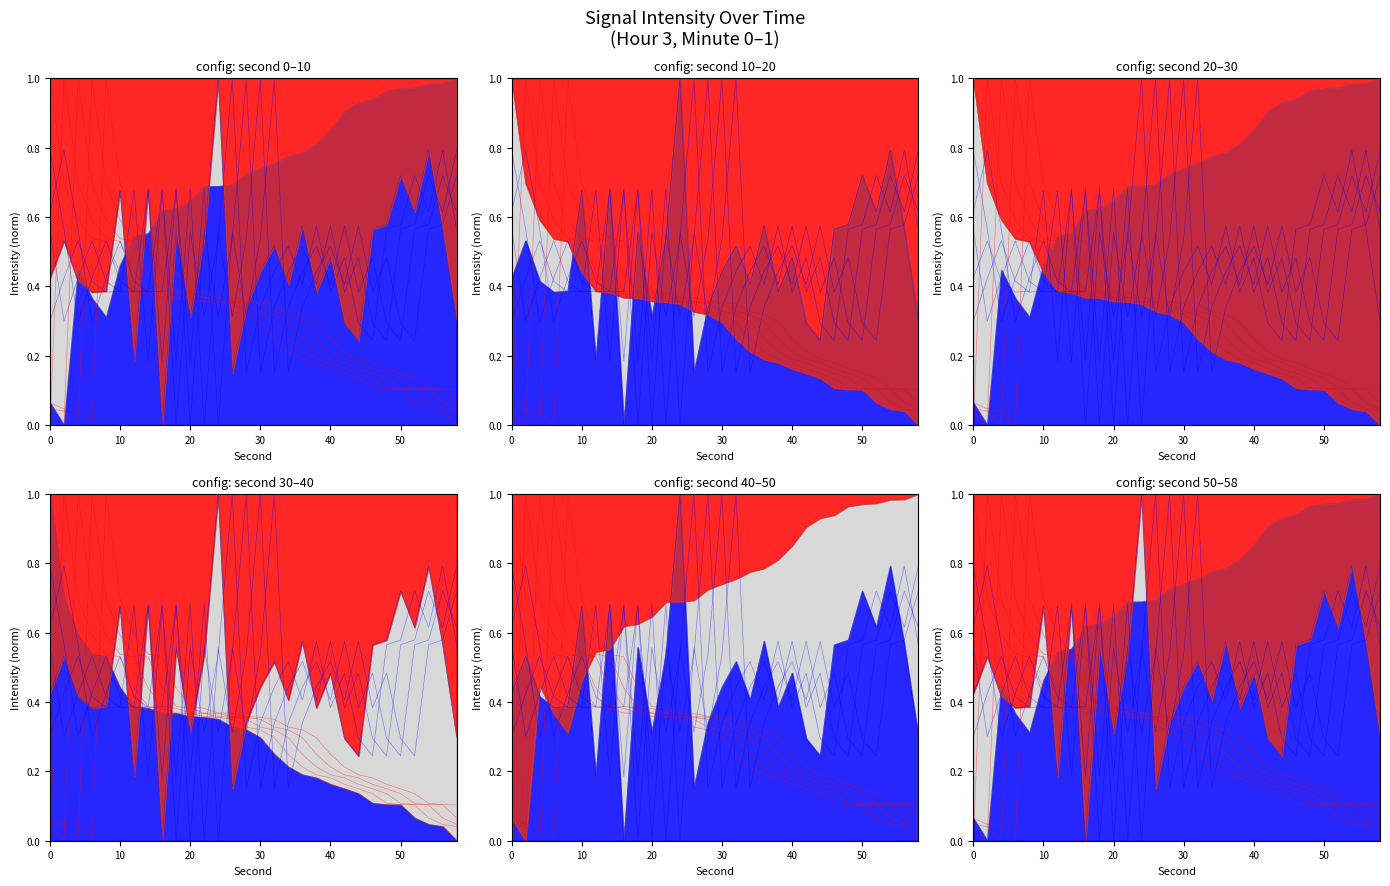

Which series ends up on top after the final intersection of intensity_max and intensity_mean?

intensity_mean